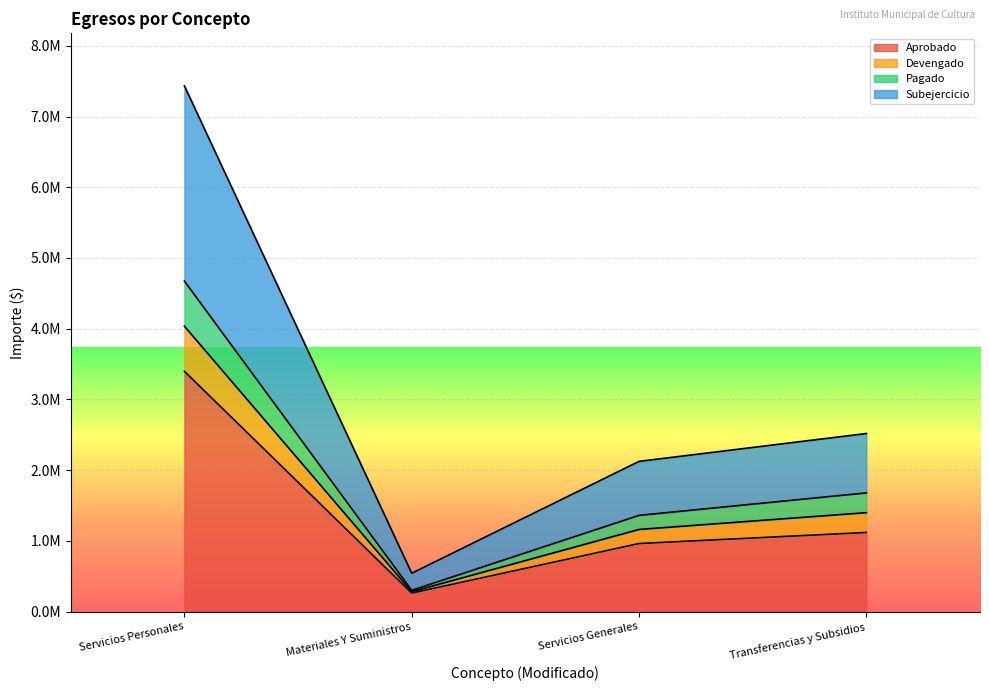

Where is Aprobado nearest to the value 1829781?

Transferencias y Subsidios